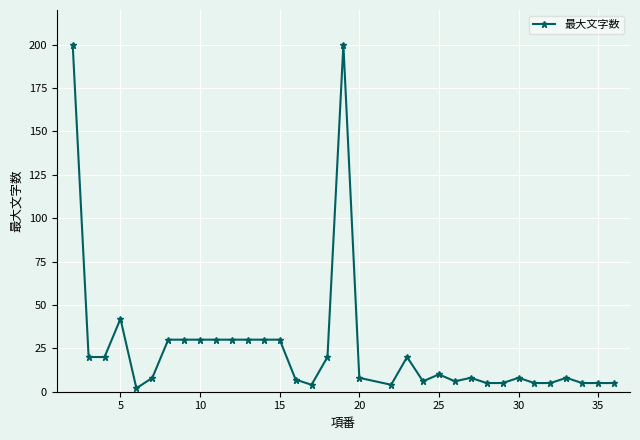

True or false: there are more than 2 points higher than both neighbors.

True